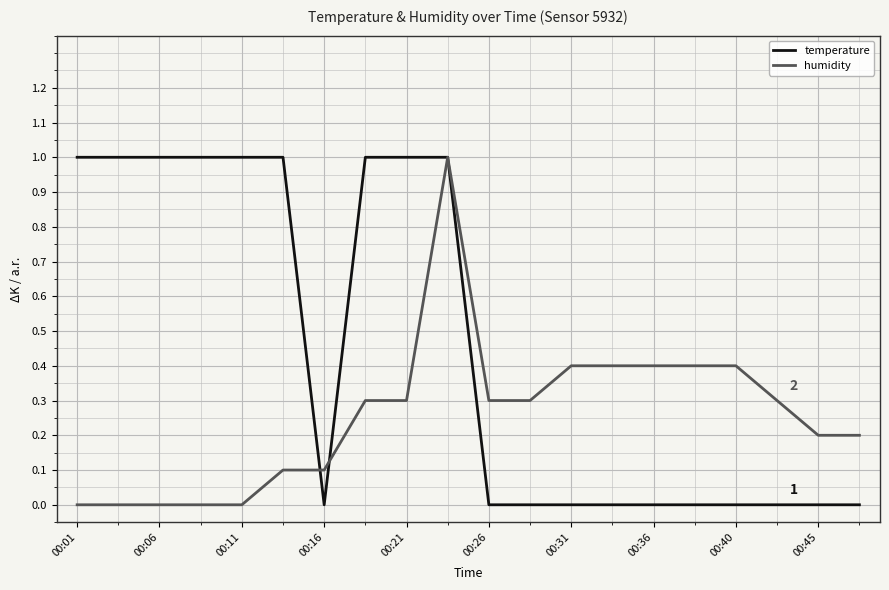

What are all the series names shown in the legend?

temperature, humidity